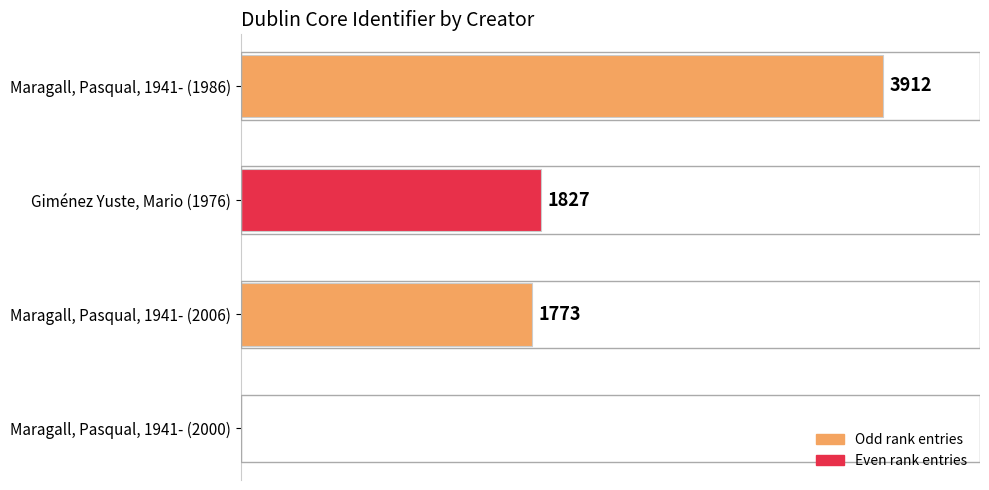

Which has a higher value, Maragall, Pasqual, 1941- (1986) or Maragall, Pasqual, 1941- (2000)?

Maragall, Pasqual, 1941- (1986)